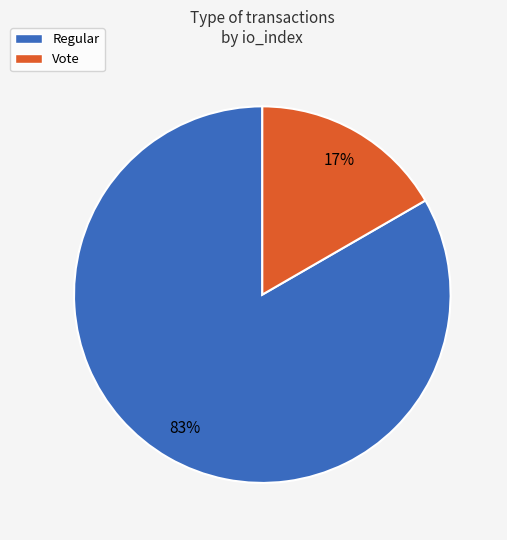

To the nearest percent, what is the combined percentage of Regular and Vote?

100%